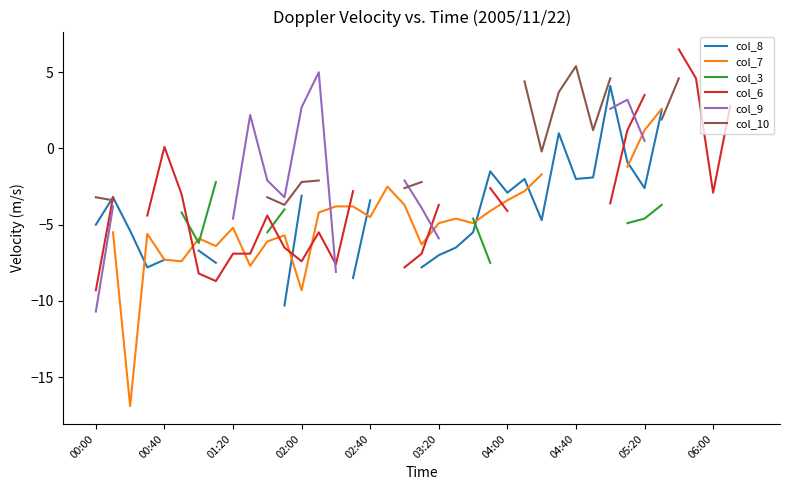

True or false: col_8 has more than 0 points higher than both neighbors.

True